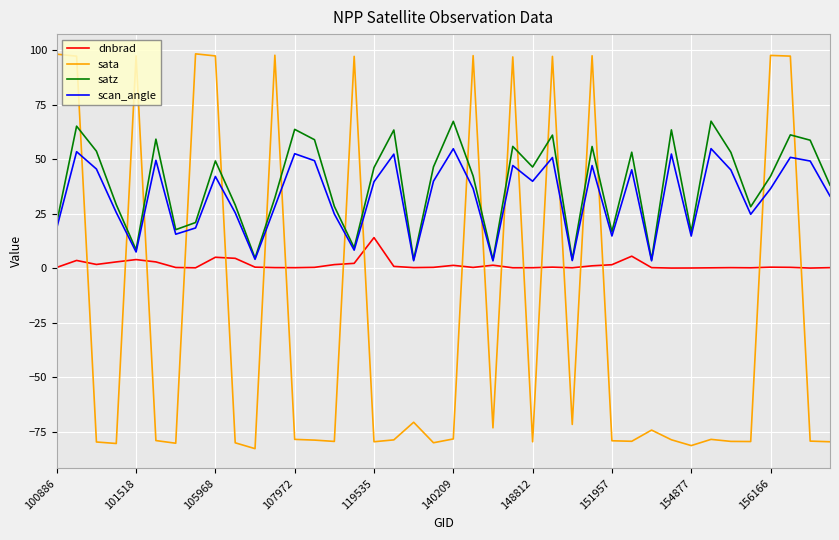

Which series has the largest range (max minus min)?

sata